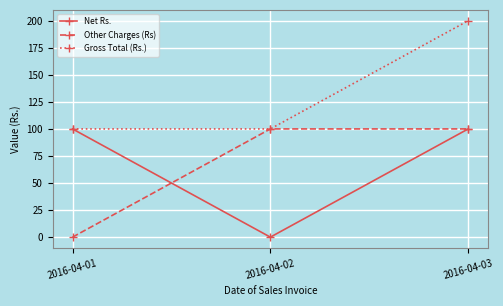

What is the difference between the maximum and minimum values in the Net Rs. series?

100